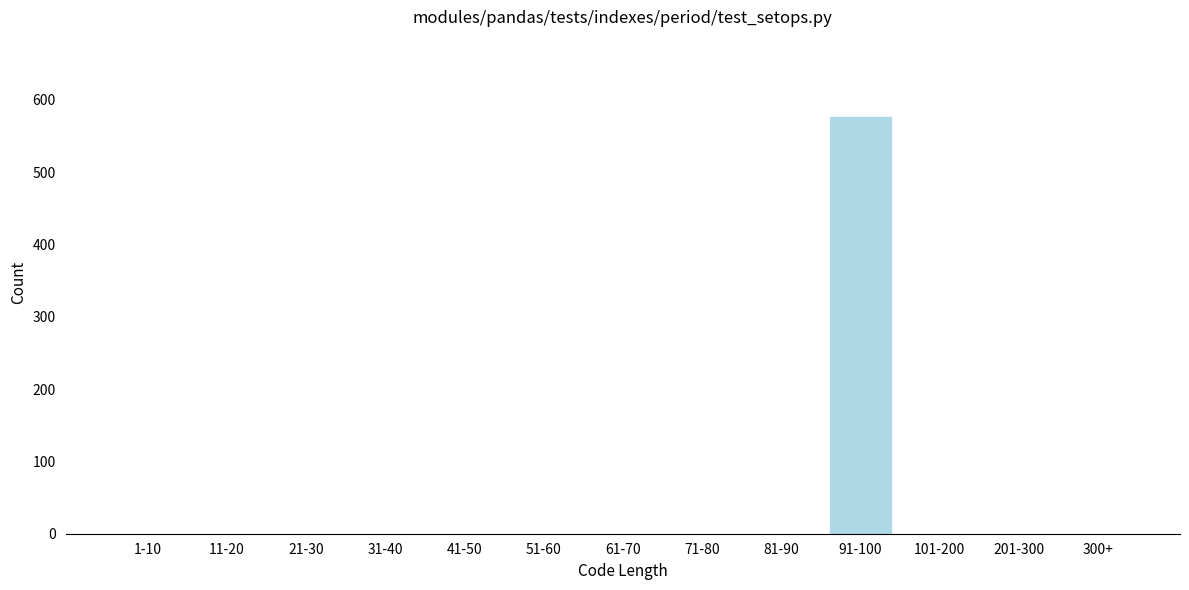

Reading left to right, what are all the values shown in this chart?

1-10=0	11-20=0	21-30=0	31-40=0	41-50=0	51-60=0	61-70=0	71-80=0	81-90=0	91-100=578	101-200=0	201-300=0	300+=0